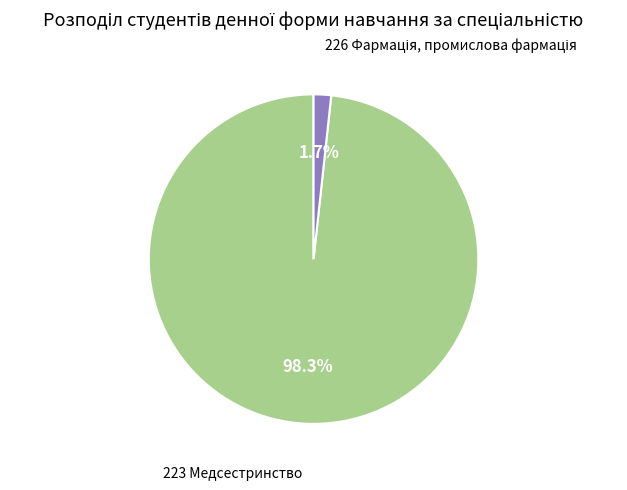

Is there any slice that represents more than half of the pie?

Yes